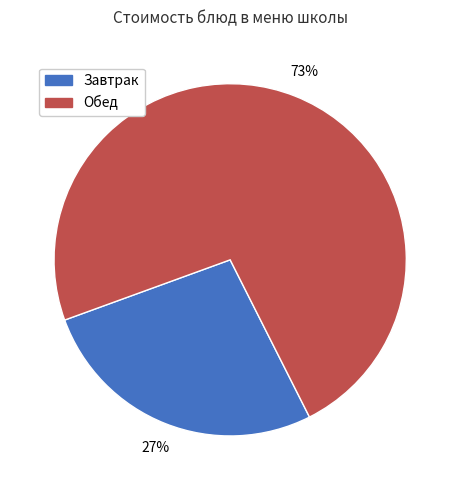

To the nearest percent, what is the difference between the largest and smallest slice percentages?

46%